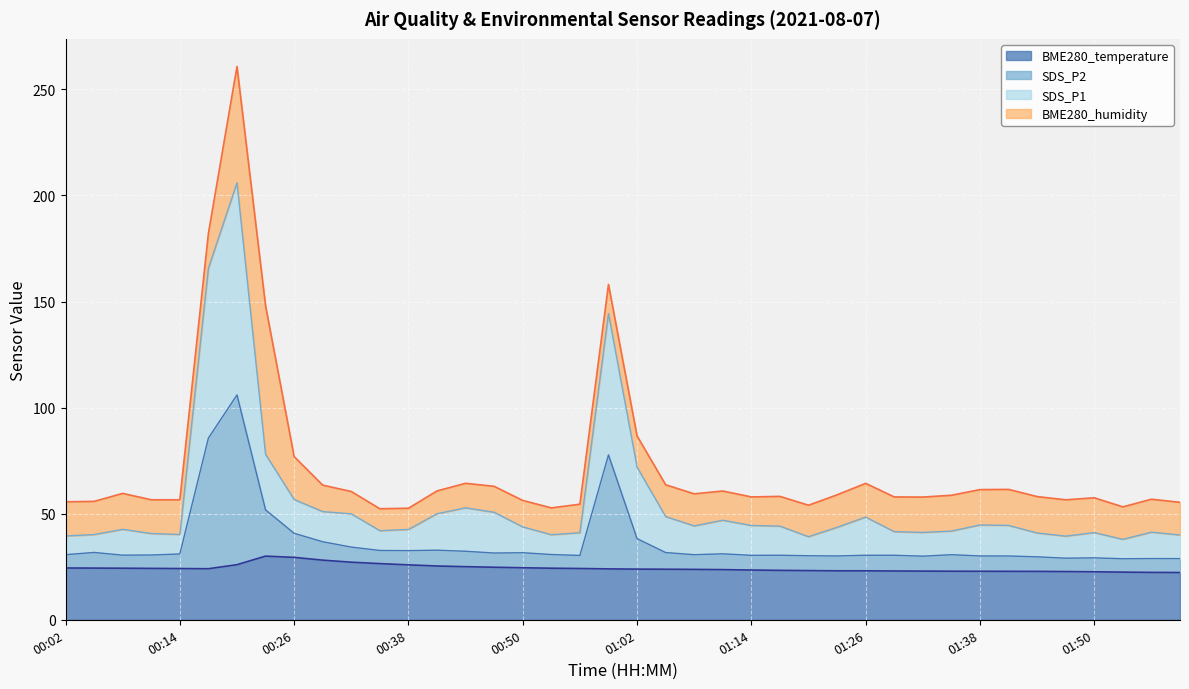

What is the lowest value of the BME280_temperature series?

22.3